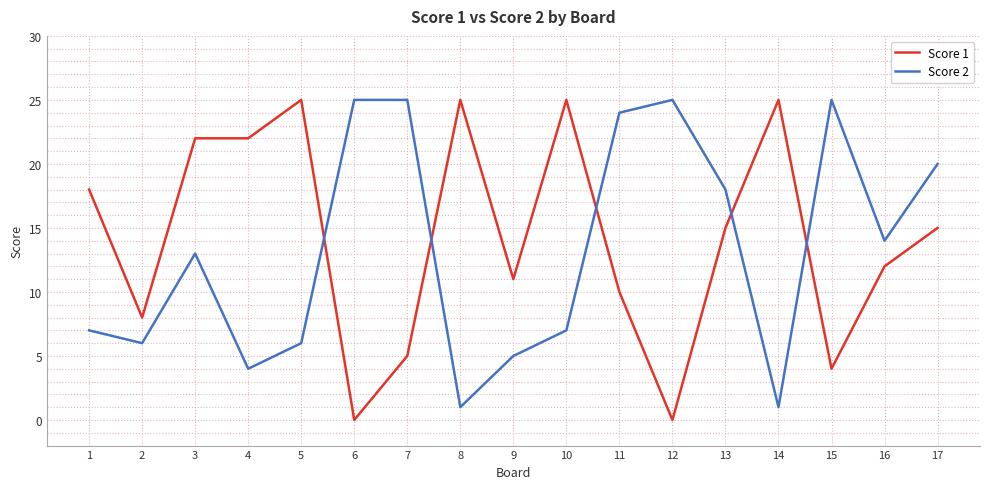

What is the total value across all series at 9?

16